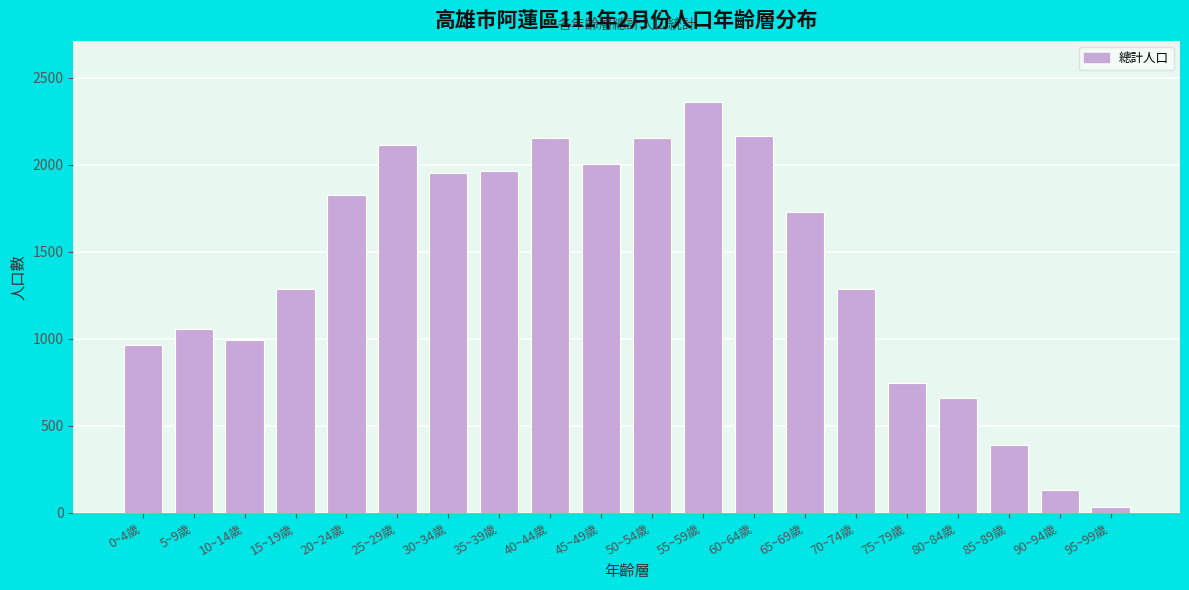

At which category does the chart reach its peak across all series?

55~59歲